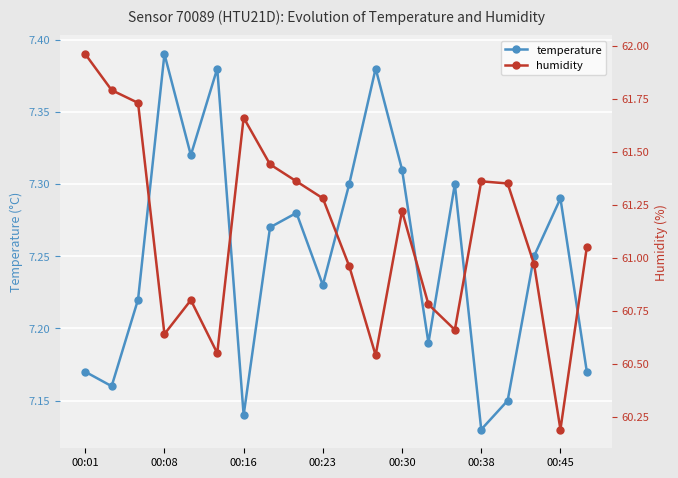

Reading left to right, transcribe all the data shown in this chart.

temperature: 7.2	7.2	7.2	7.4	7.3	7.4	7.1	7.3	7.3	7.2	7.3	7.4	7.3	7.2	7.3	7.1	7.2	7.2	7.3	7.2
humidity: 62.0	61.8	61.7	60.6	60.8	60.5	61.7	61.4	61.4	61.3	61.0	60.5	61.2	60.8	60.7	61.4	61.4	61.0	60.2	61.0